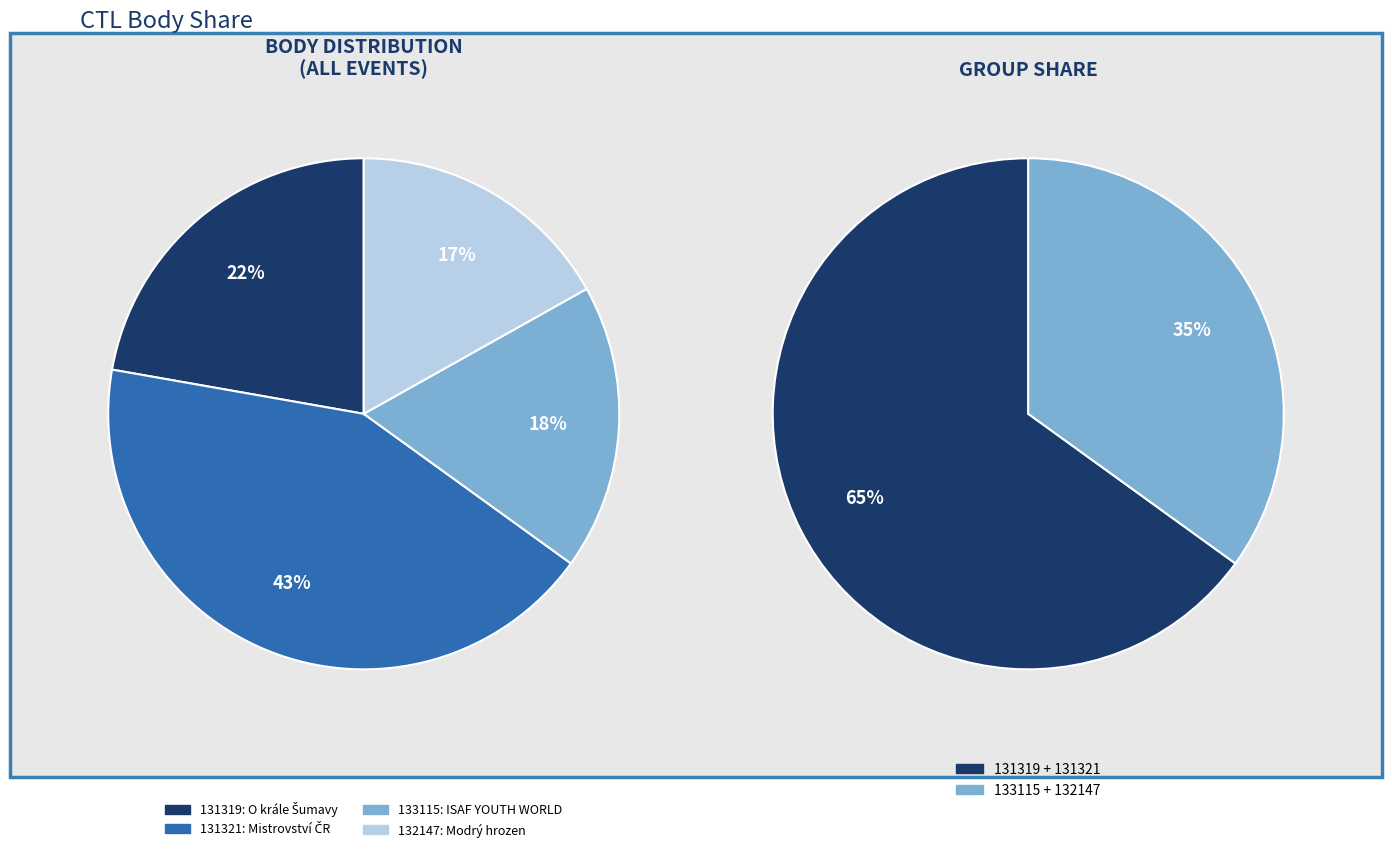

To the nearest percent, what is the difference between the largest and smallest slice percentages?

26%